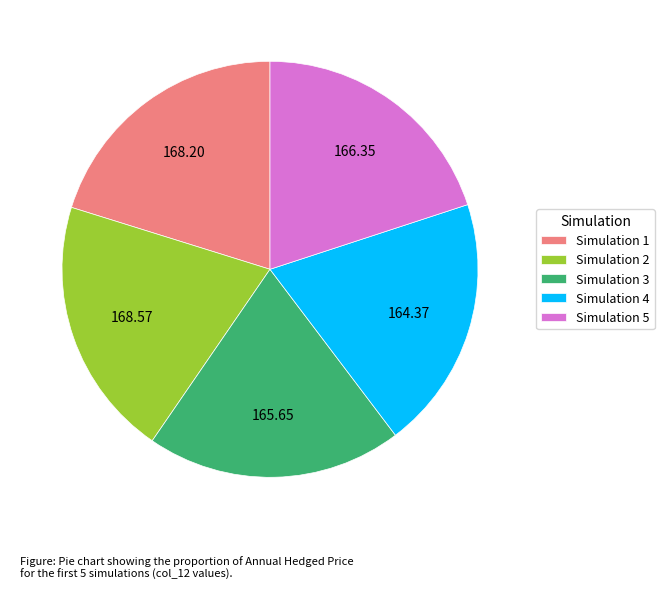

What is the ratio of the value at Simulation 3 to the value at Simulation 2?

1.0